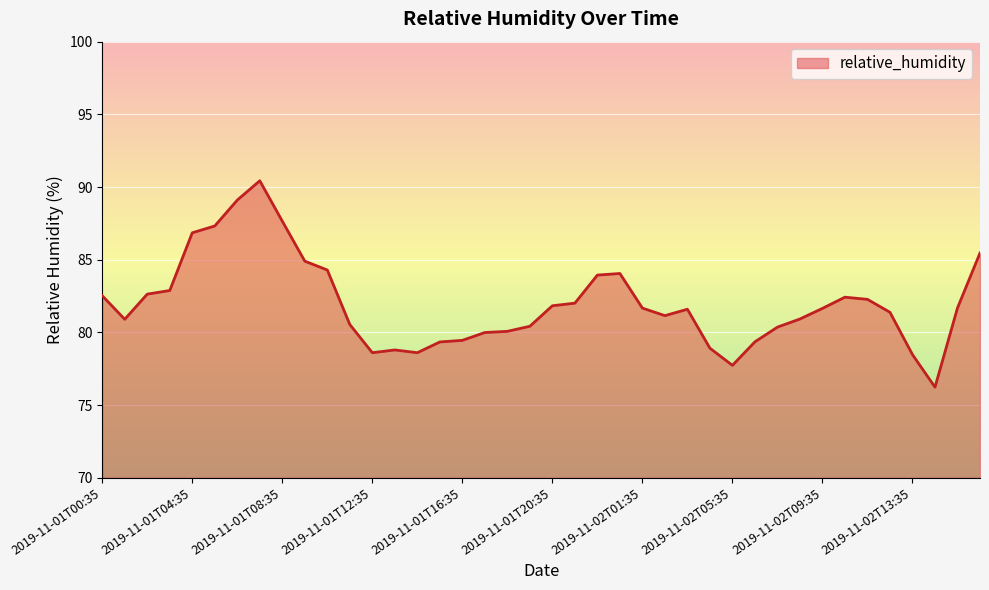

What is the smallest value displayed?

76.2